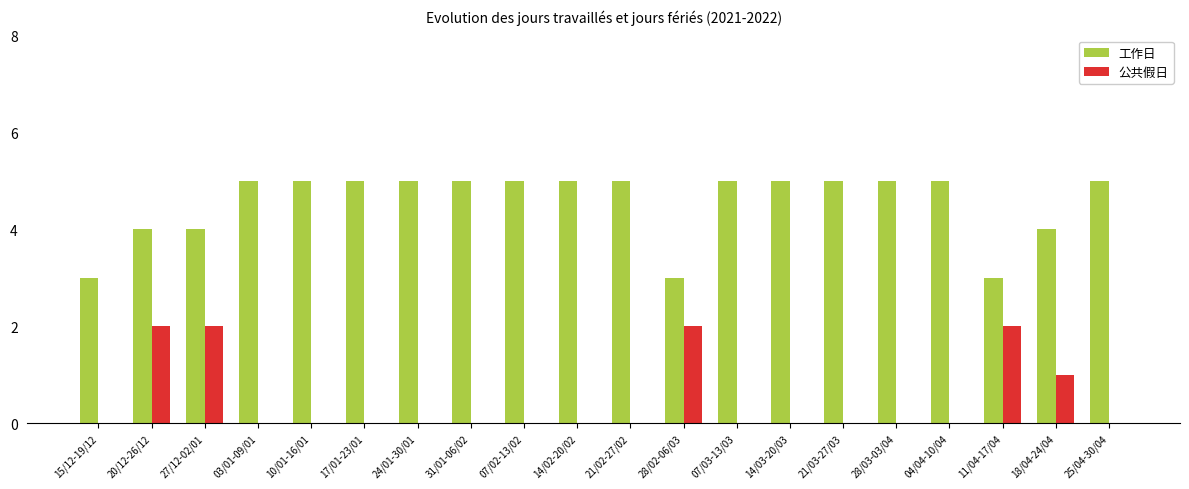

What is the sum of all 工作日 values?

91